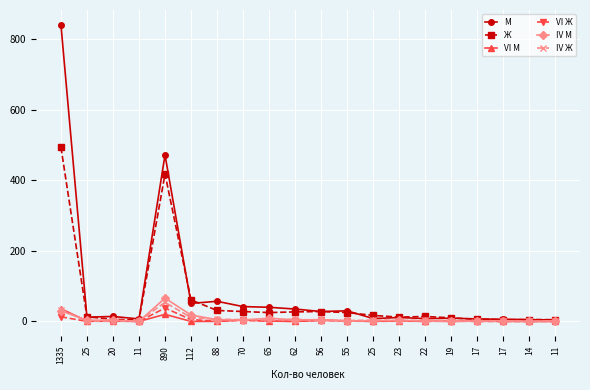

What value does the IV Ж series have at 62, to the nearest 10?

10